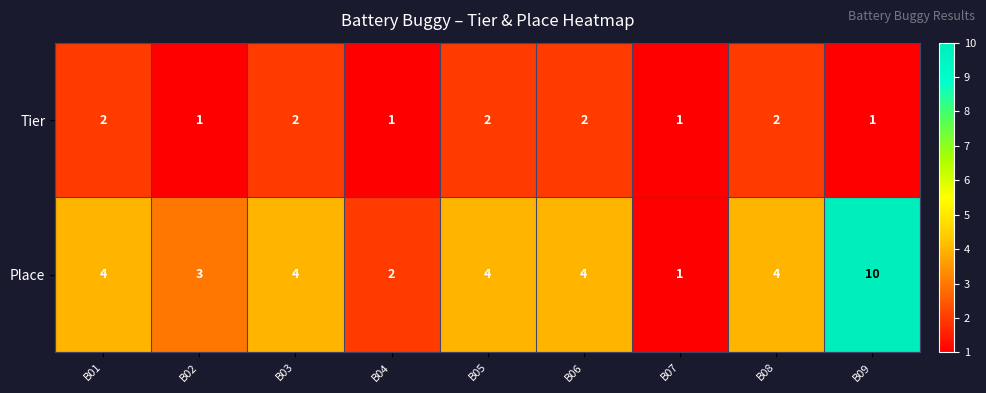

Which series has the largest range (max minus min)?

Place